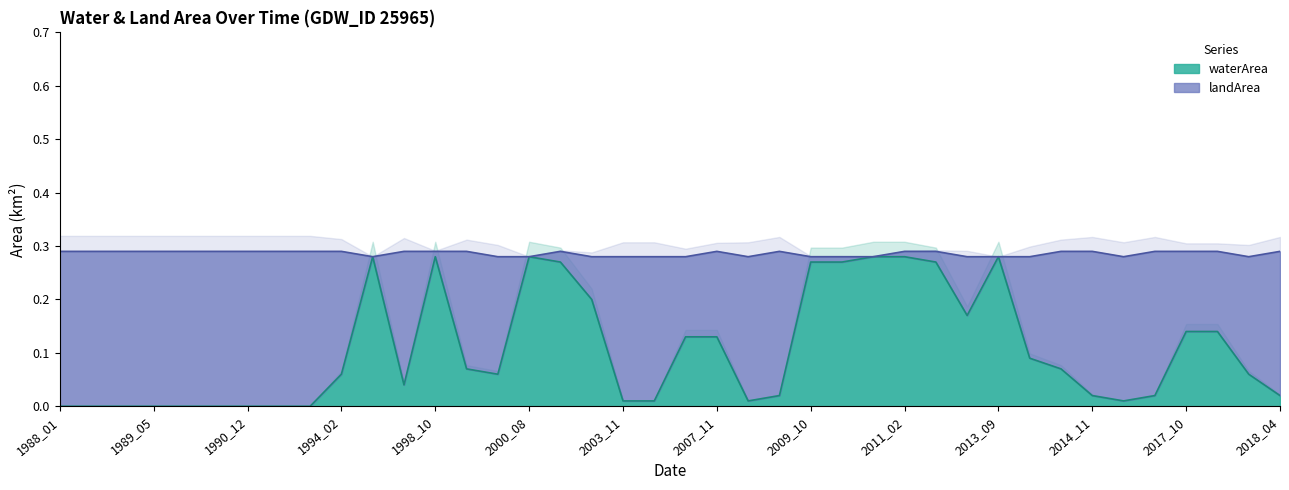

What is the spread (max minus min) of values at 1989_02?

0.3